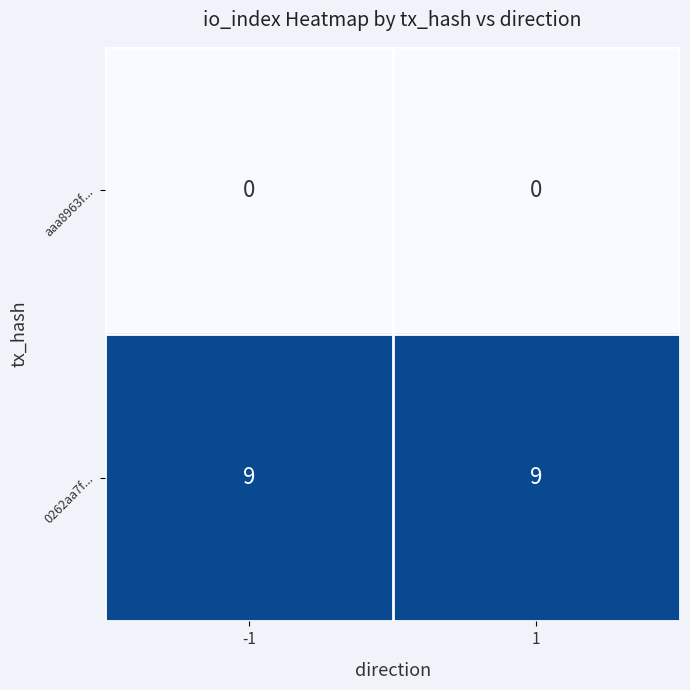

What value does the 0262aa7f... series have at 1?

9